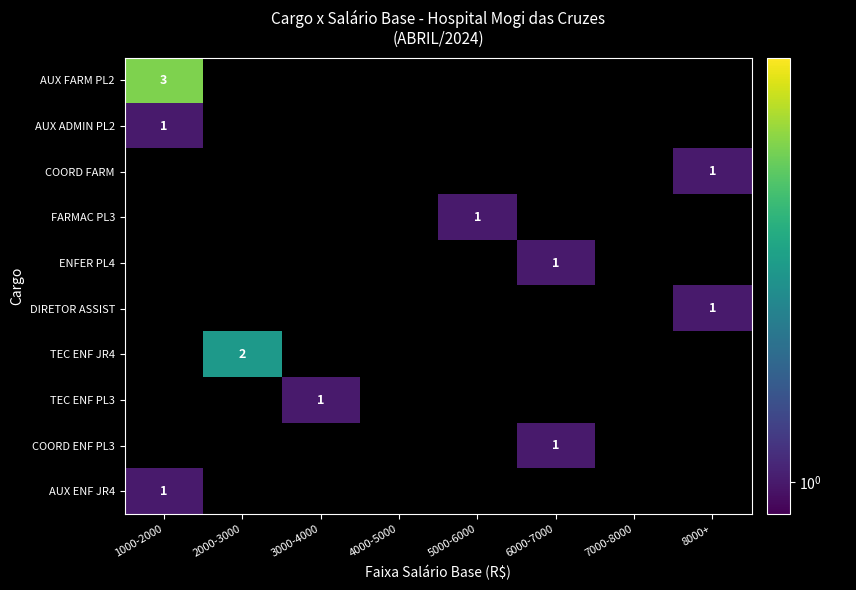

At how many categories does at least one series exceed 1?

2